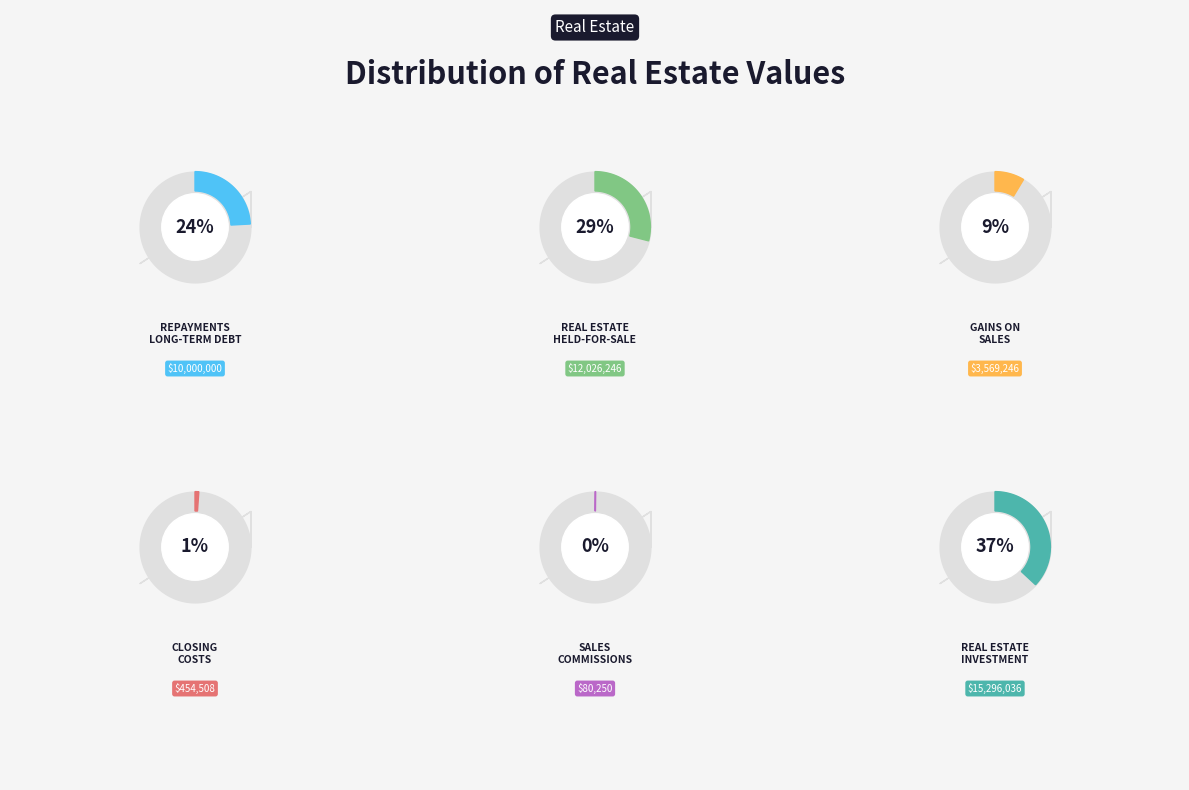

Does Closing Costs represent more than half of the total?

No